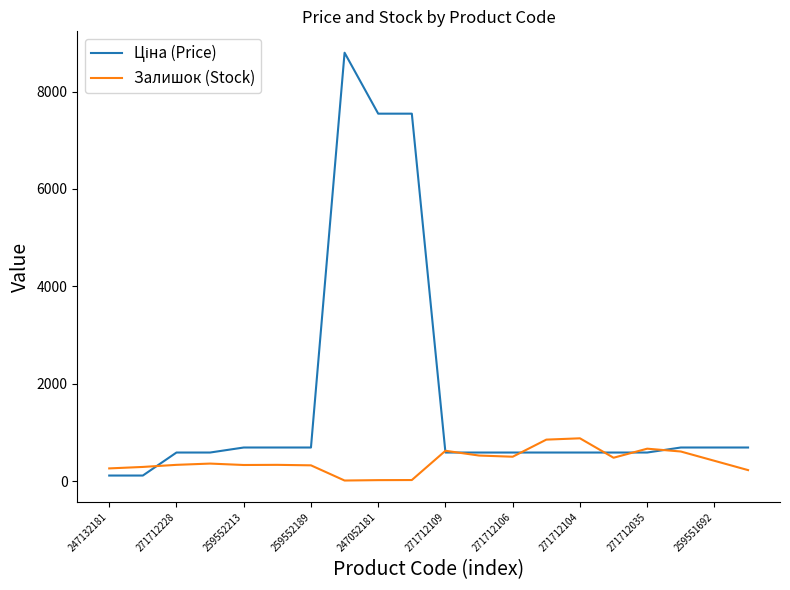

Is this an area chart (filled region under the line)?

No